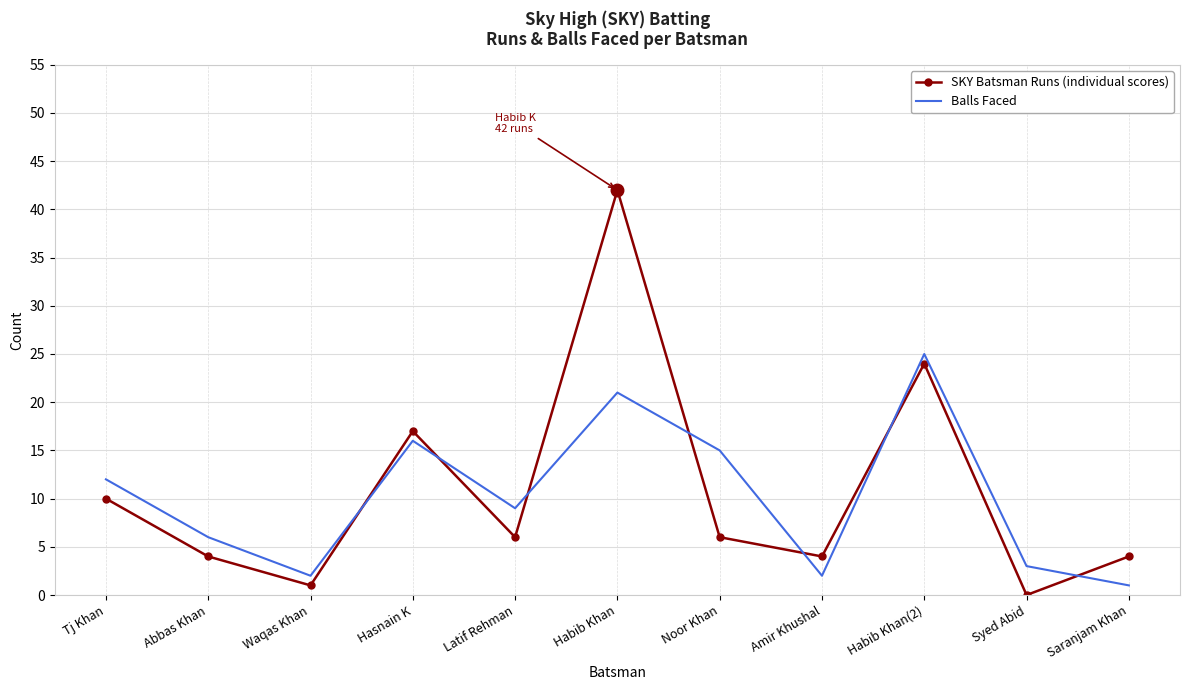

Which series has the widest spread of values?

SKY Batsman Runs (individual scores)